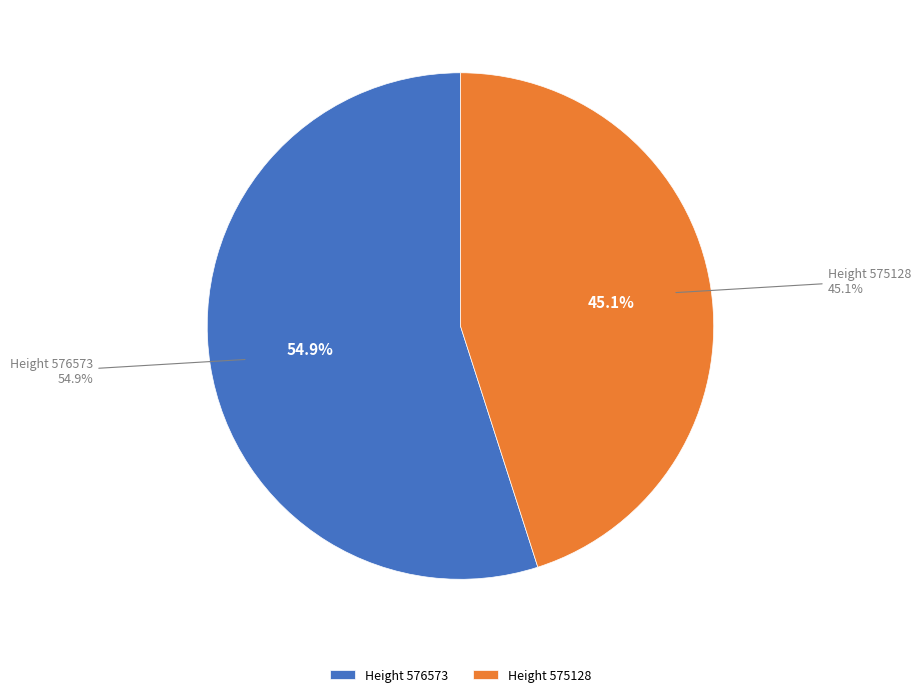

Does 575128 represent more than half of the total?

No